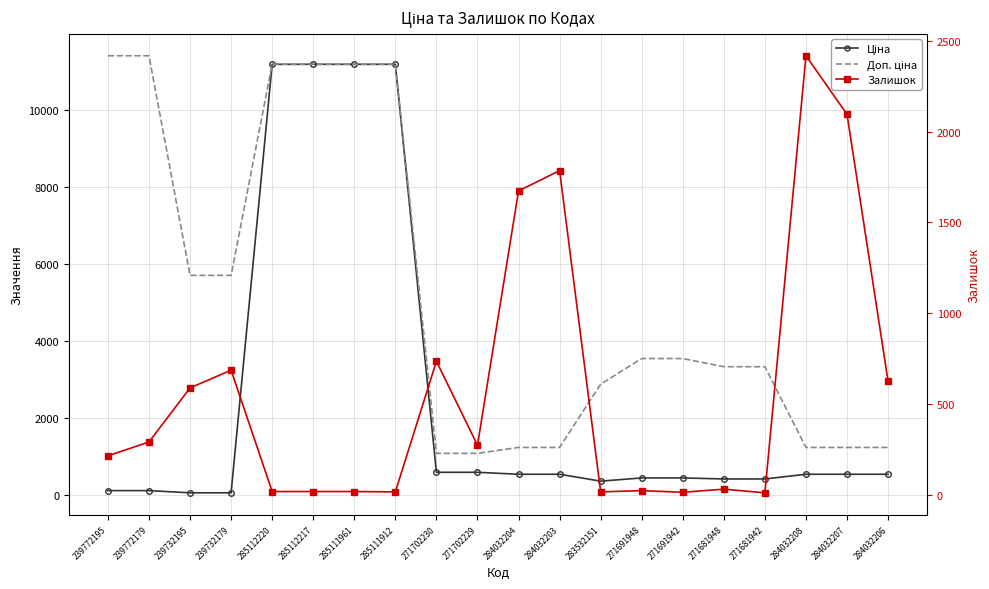

Reading left to right, extract all data points from this chart.

Ціна: 239772195=114.1	239772179=114.1	239732195=57.0	239732179=57.0	285112220=11188.2	285112217=11188.2	285111961=11188.2	285111912=11188.2	271702230=589.9	271702229=589.9	284032204=539.0	284032203=539.0	283532151=359.9	271691948=443.1	271691942=443.1	271681948=416.6	271681942=416.6	284032208=539.0	284032207=539.0	284032206=539.0
Доп. ціна: 239772195=11410.0	239772179=11410.0	239732195=5705.0	239732179=5705.0	285112220=11188.2	285112217=11188.2	285111961=11188.2	285111912=11188.2	271702230=1081.7	271702229=1081.7	284032204=1235.4	284032203=1235.4	283532151=2878.8	271691948=3545.0	271691942=3545.0	271681948=3332.5	271681942=3332.5	284032208=1235.4	284032207=1235.4	284032206=1235.4
Залишок: 239772195=214.0	239772179=290.0	239732195=588.0	239732179=686.0	285112220=17.0	285112217=17.0	285111961=17.0	285111912=15.0	271702230=735.0	271702229=272.0	284032204=1674.0	284032203=1786.0	283532151=15.0	271691948=22.0	271691942=13.0	271681948=30.0	271681942=10.0	284032208=2419.0	284032207=2096.0	284032206=624.0